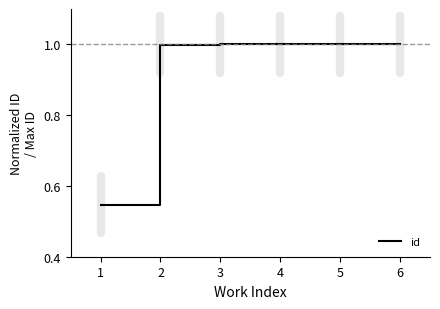

True or false: the data shows 1.0 at 5.

True